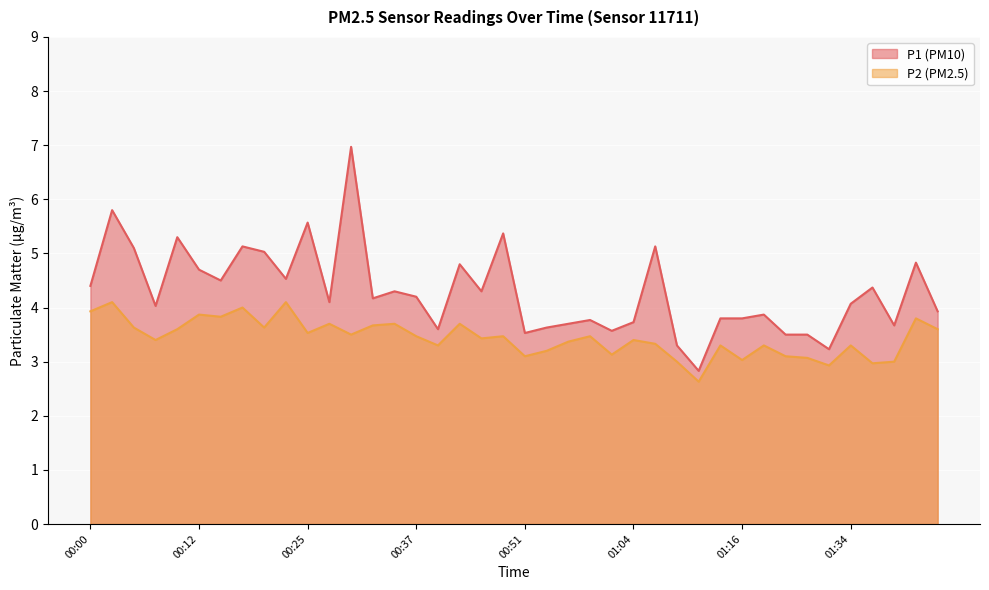

Reading left to right, what are all the values shown in this chart?

P1: 4.4	5.8	5.1	4.0	5.3	4.7	4.5	5.1	5.0	4.5	5.6	4.1	7.0	4.2	4.3	4.2	3.6	4.8	4.3	5.4	3.5	3.6	3.7	3.8	3.6	3.7	5.1	3.3	2.8	3.8	3.8	3.9	3.5	3.5	3.2	4.1	4.4	3.7	4.8	3.9
P2: 3.9	4.1	3.6	3.4	3.6	3.9	3.8	4.0	3.6	4.1	3.5	3.7	3.5	3.7	3.7	3.5	3.3	3.7	3.4	3.5	3.1	3.2	3.4	3.5	3.1	3.4	3.3	3.0	2.6	3.3	3.0	3.3	3.1	3.1	2.9	3.3	3.0	3.0	3.8	3.6